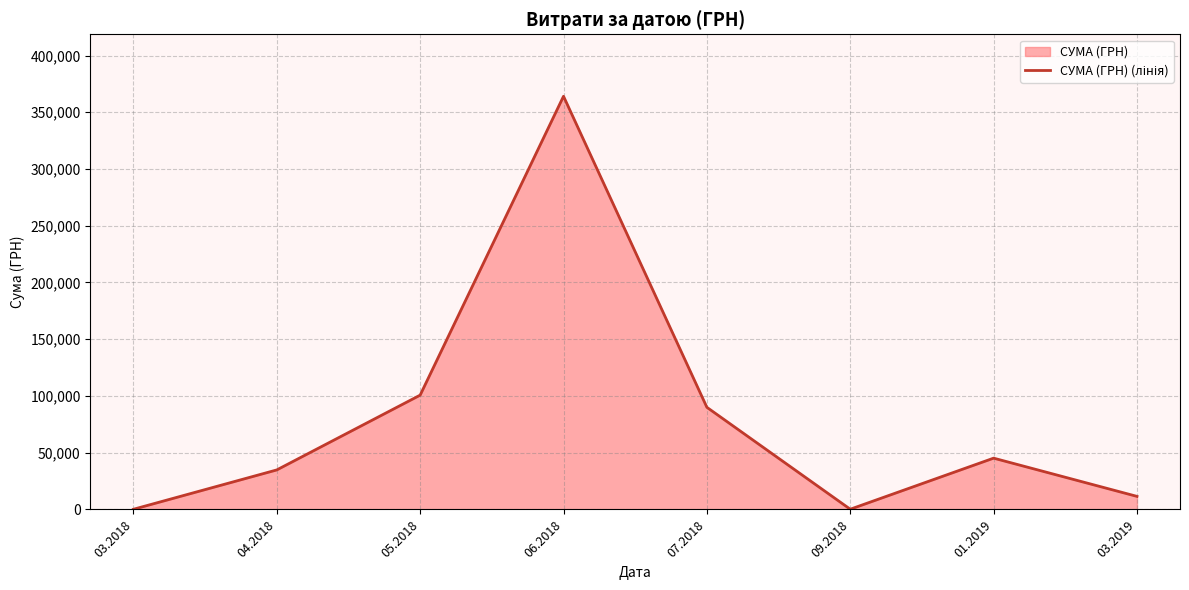

Reading left to right, extract all data points from this chart.

03.2018=154.0	04.2018=34828.1	05.2018=100730.8	06.2018=364108.4	07.2018=90004.0	09.2018=200.0	01.2019=45203.6	03.2019=11513.0